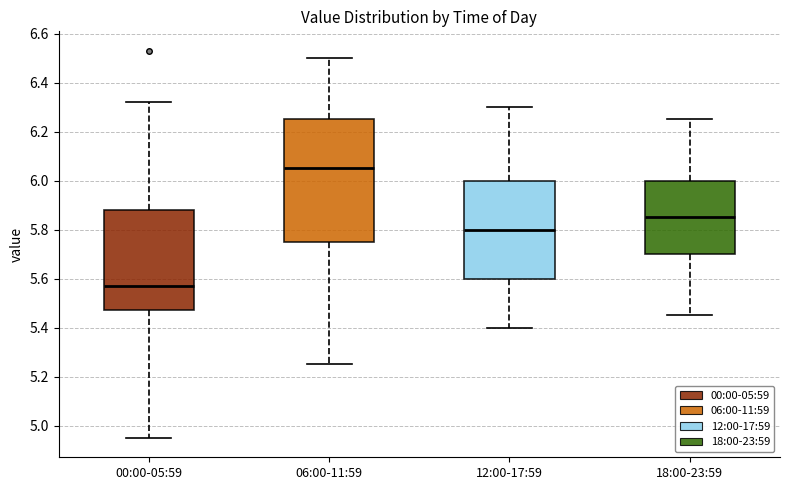

Which box is the tallest, from its lower edge to its upper edge?

06:00-11:59